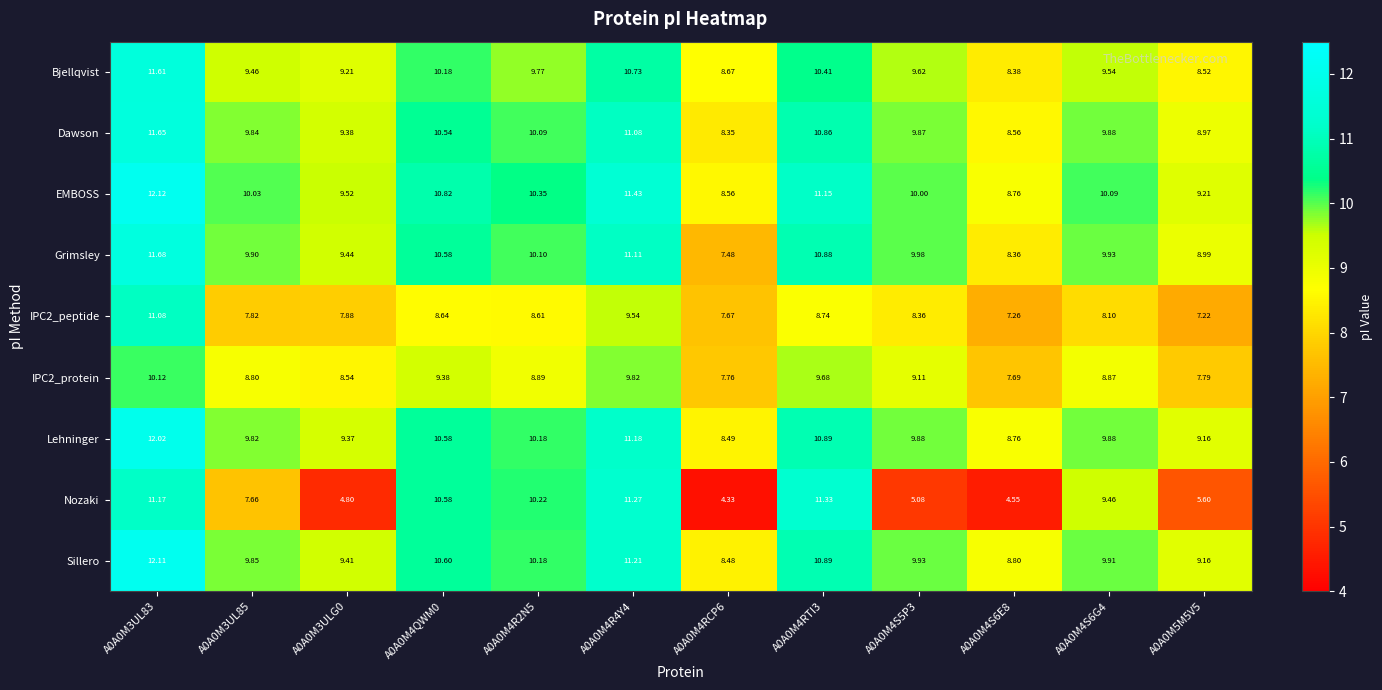

Which series has the largest range (max minus min)?

Nozaki